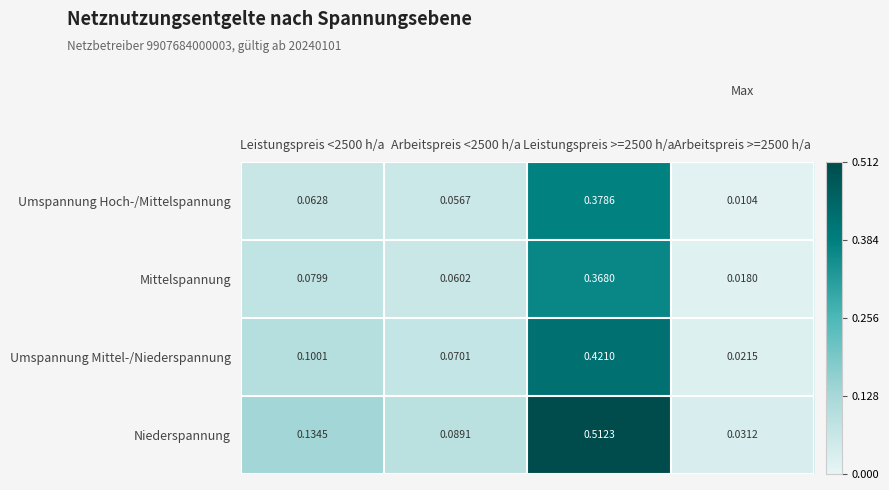

Is the value of Mittelspannung at Leistungspreis <2500 h/a greater than the value of Niederspannung at Leistungspreis >=2500 h/a?

No